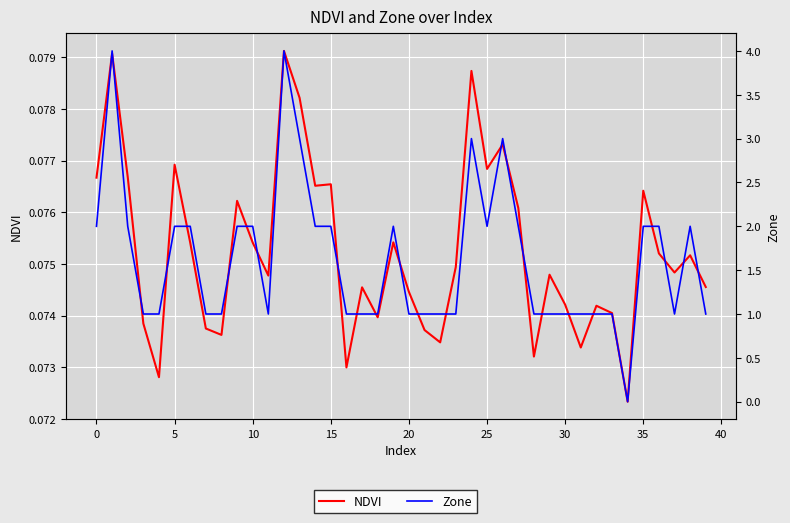

In Zone, how many points are higher than both neighbors (excluding endpoints)?

6